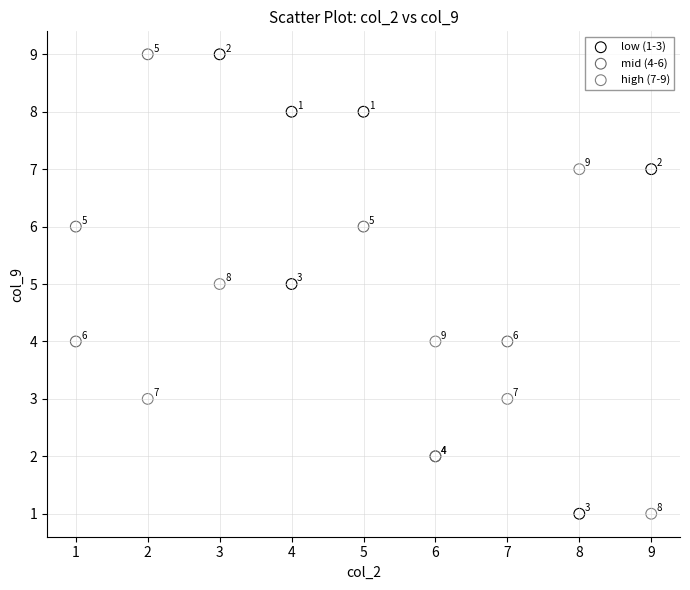

Which series has the widest spread of Y values?

low (1-3)